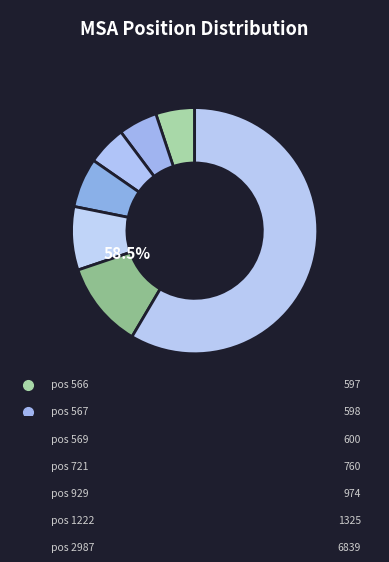

Rank the categories by value from lowest to highest.

566, 567, 569, 721, 929, 1222, 2987